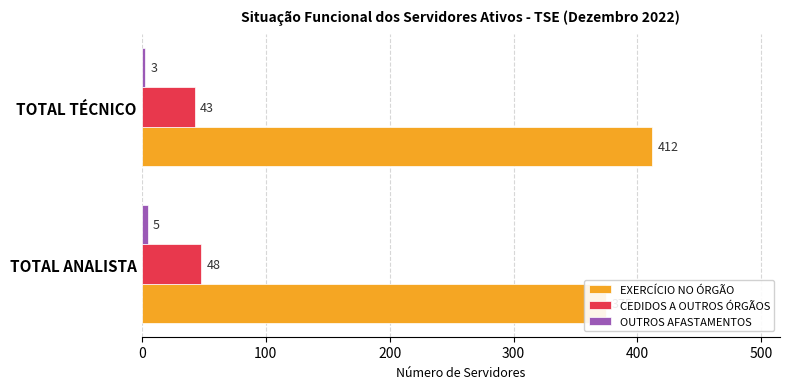

At how many categories does at least one series exceed 176?

2